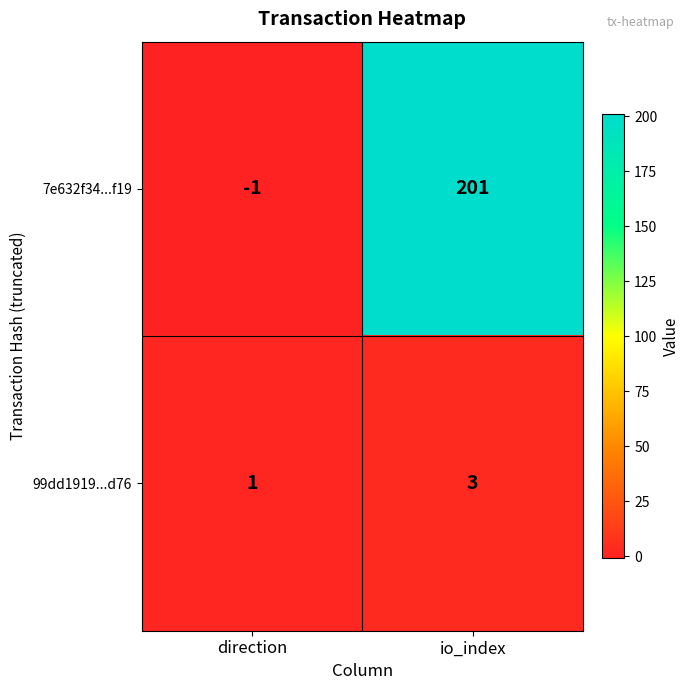

Which series has the largest total across all categories?

7e632f34...f19